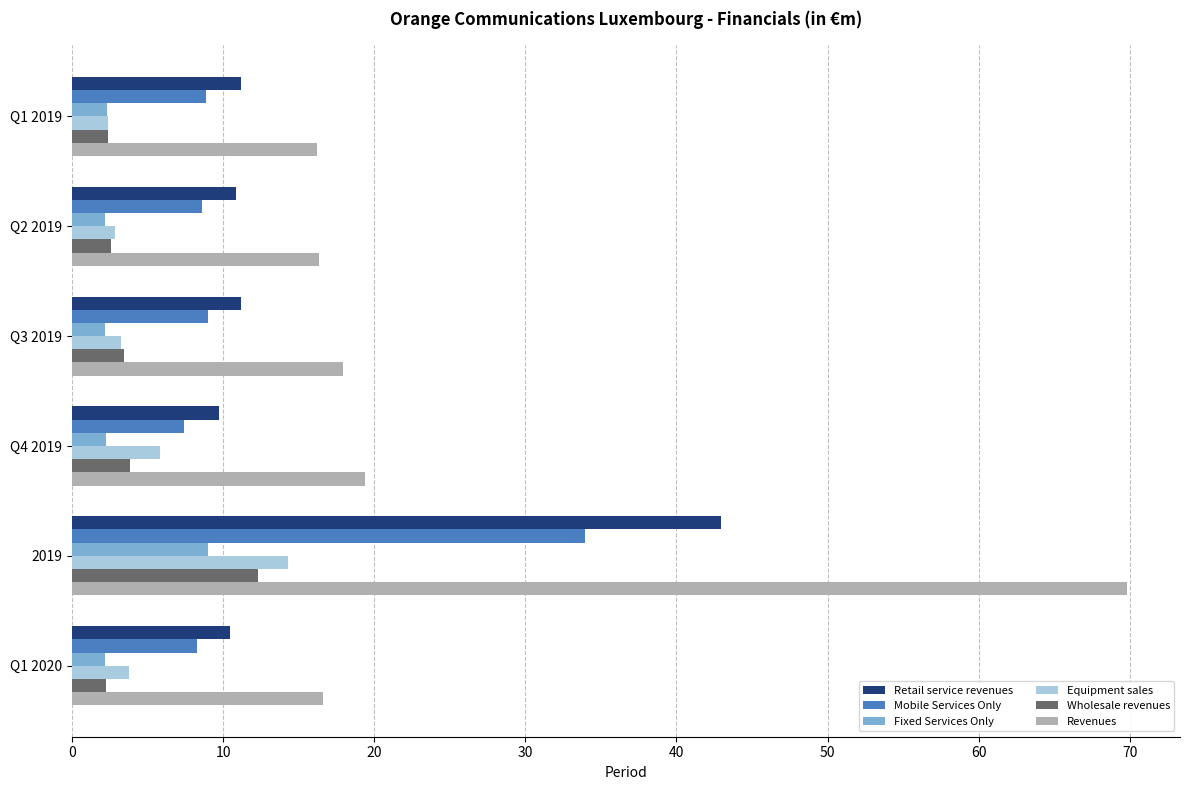

What is the difference between the second highest and minimum values in the Equipment sales series?

3.4